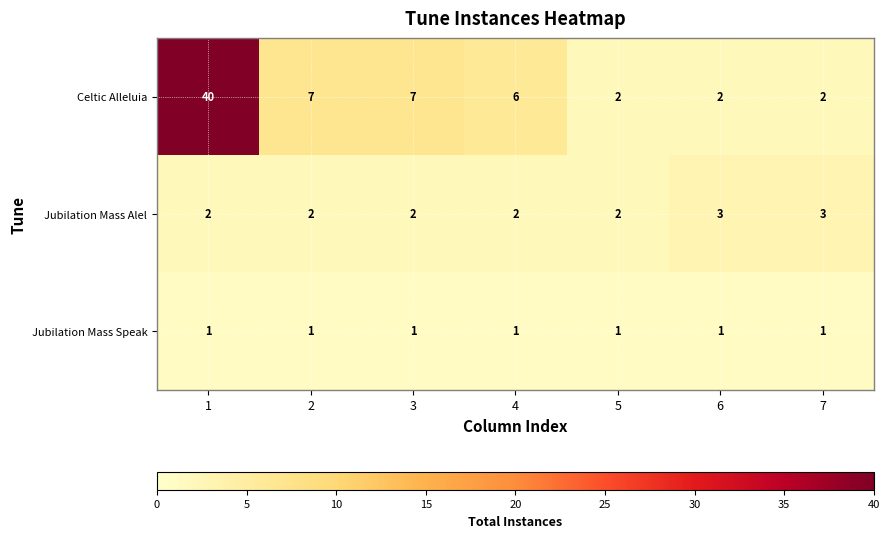

Which series has the largest total across all categories?

Celtic Alleluia